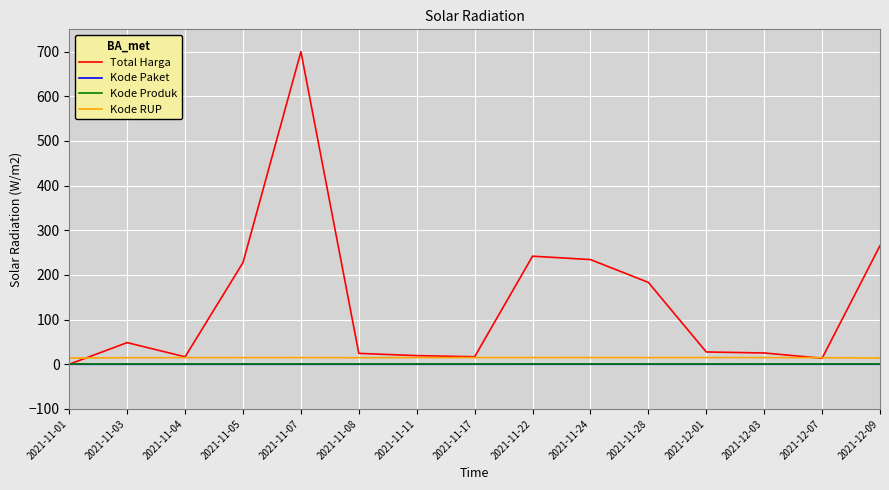

In Total Harga, how many points are higher than both neighbors (excluding endpoints)?

3